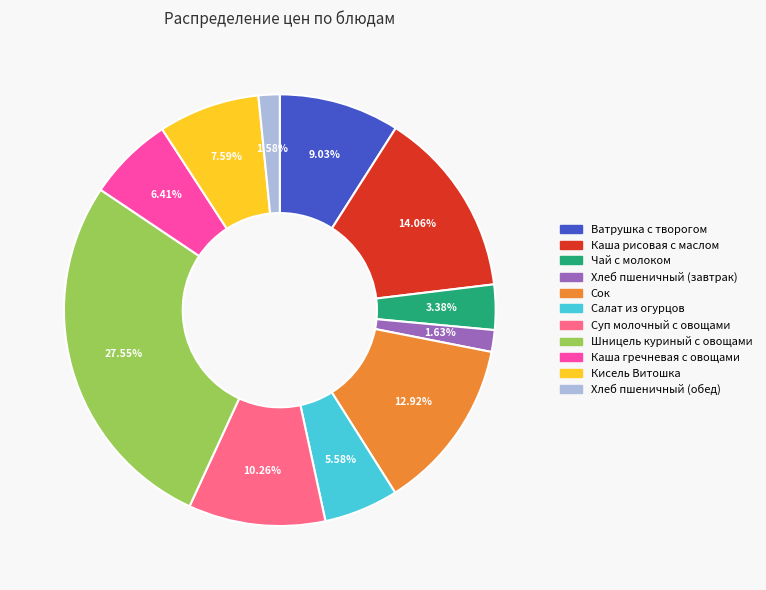

Approximately how many times larger is the value at Каша гречневая с овощами compared to Суп молочный с овощами?

0.6